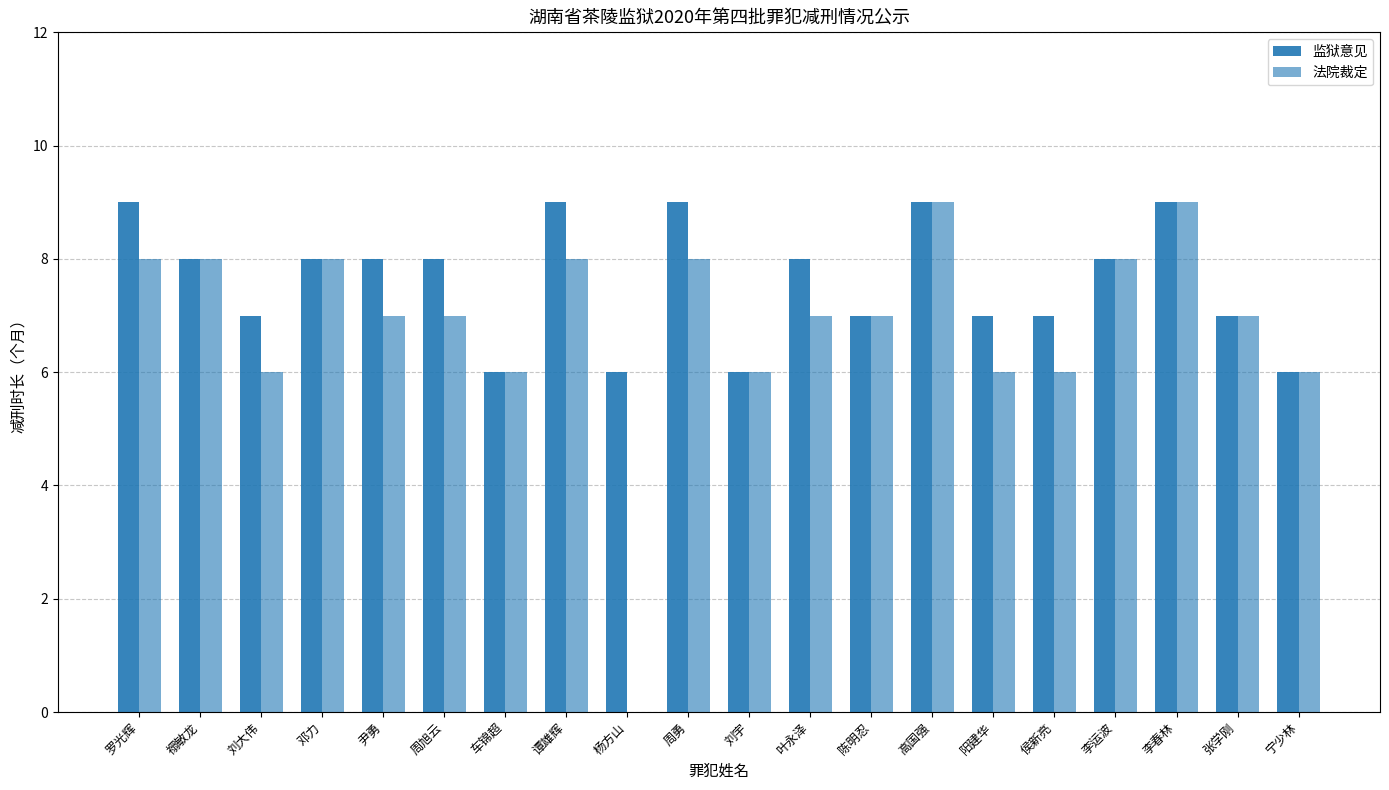

Does the chart contain stacked bars?

No